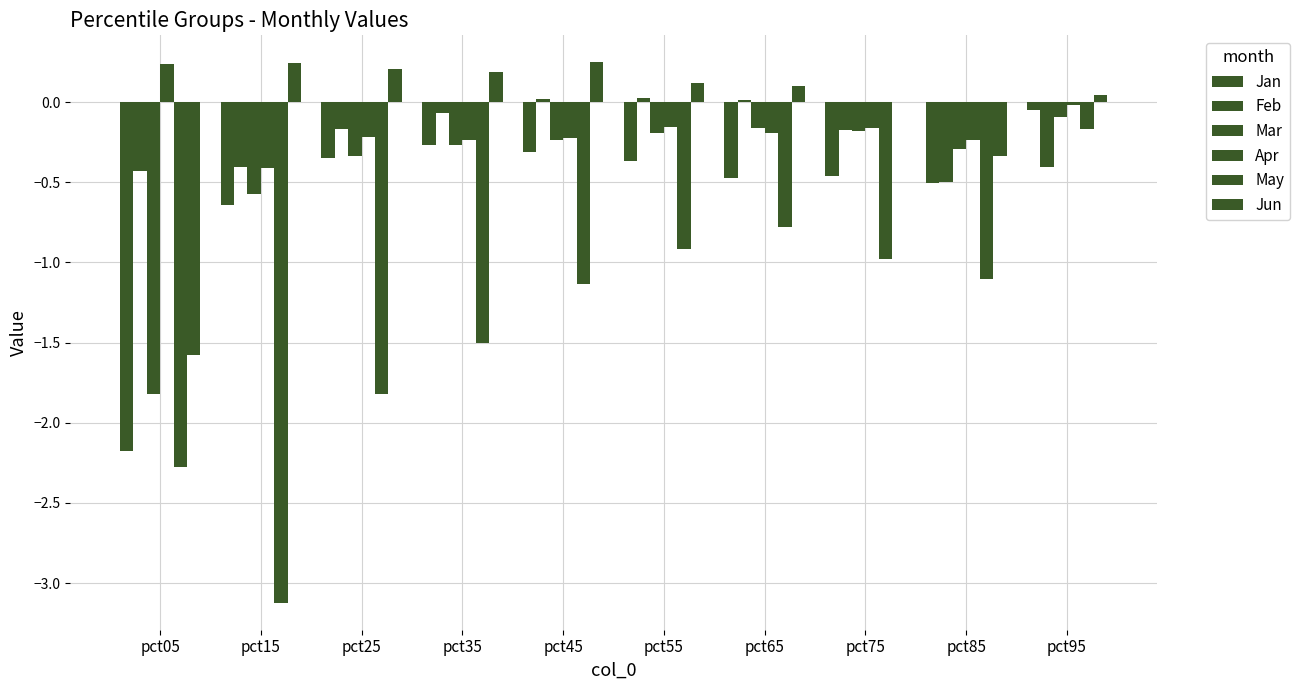

What is the difference between the maximum and minimum values in the Jun series?

1.8